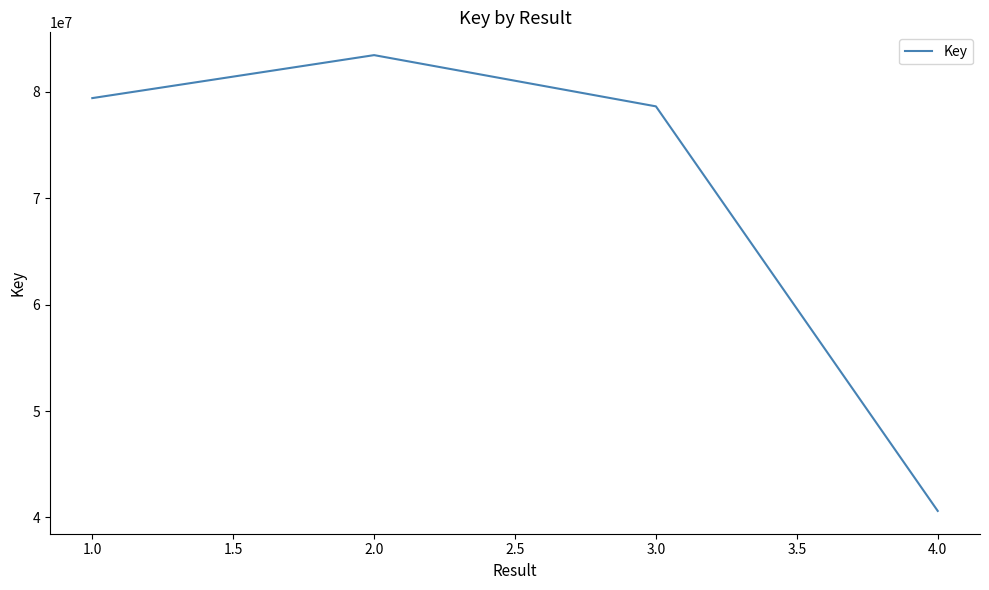

List the labels in order of value, smallest first.

4.0, 3.0, 1.0, 2.0